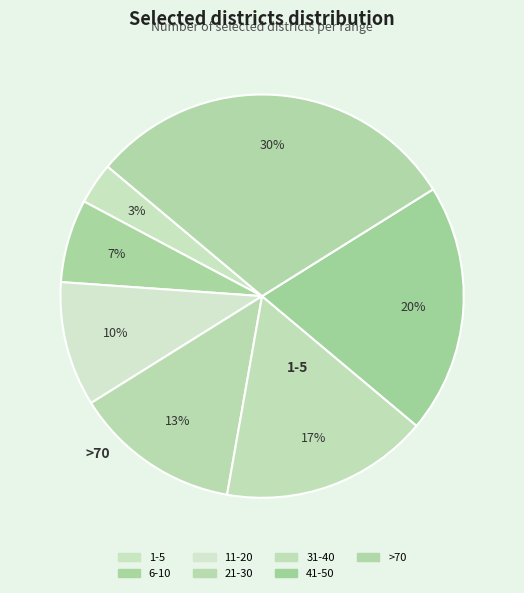

Rank the categories by value from highest to lowest.

>70, 41-50, 31-40, 21-30, 11-20, 6-10, 1-5